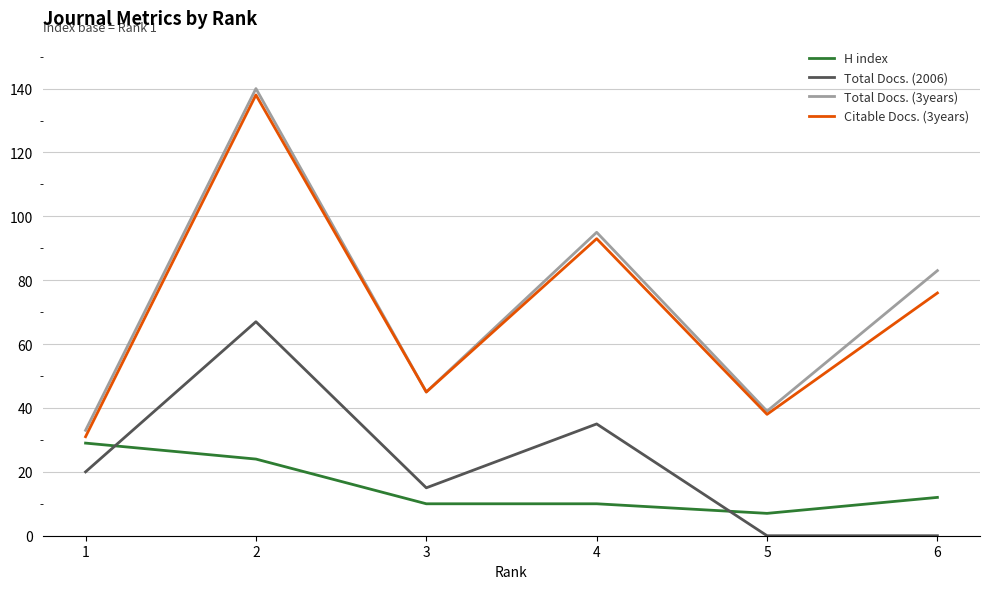

What is the difference between the maximum and minimum values in the Citable Docs. (3years) series?

107